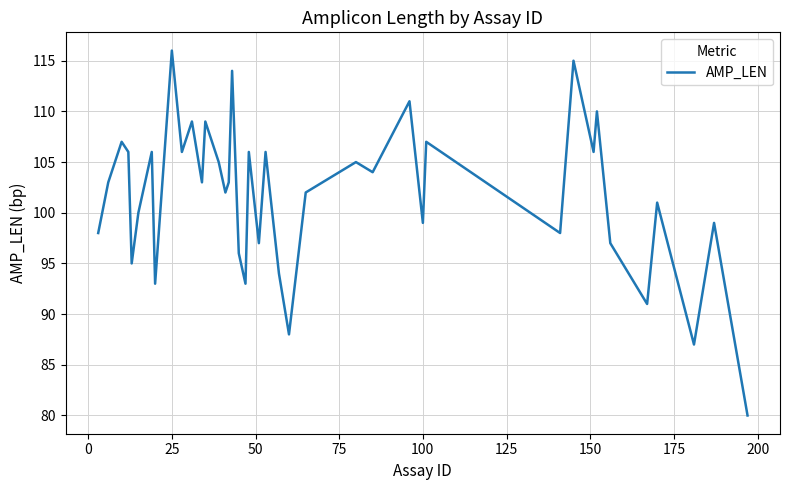

What is the greatest value displayed?

116